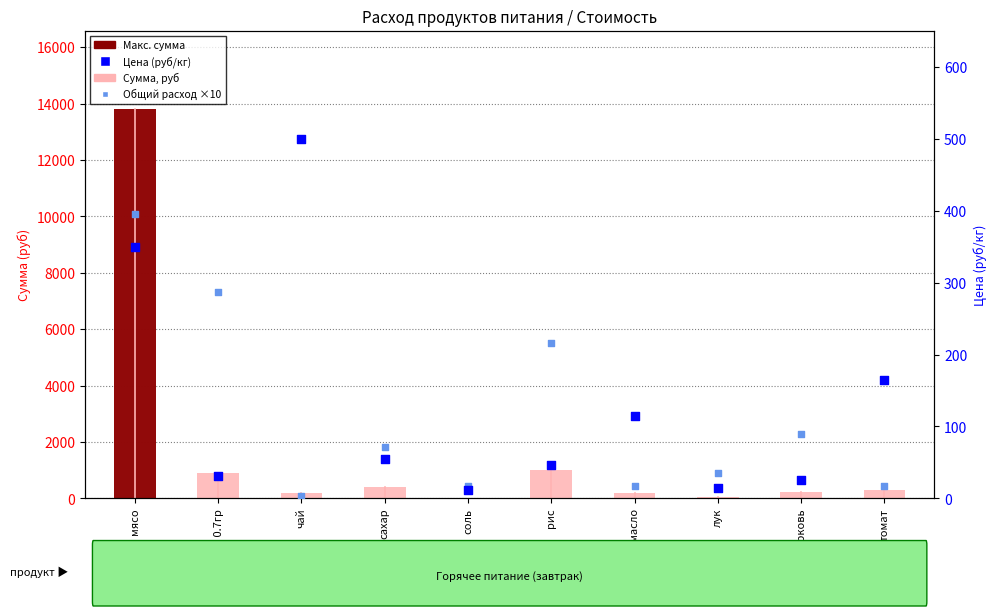

Which series contains the lowest Y value?

Общий расход ×10